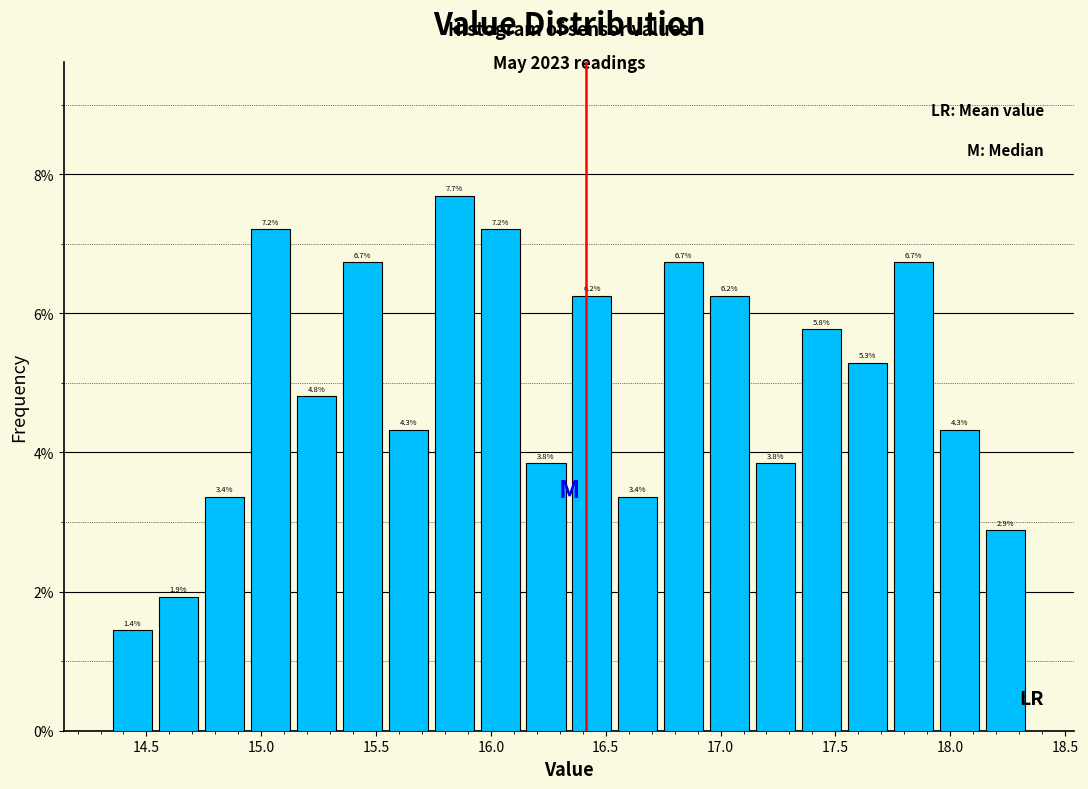

Which range on the x-axis has the tallest bar?

15.74 to 15.94